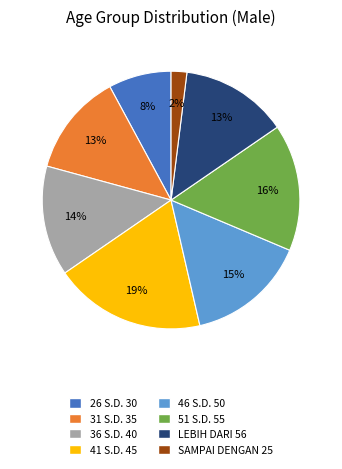

How many slices are in this pie chart?

8